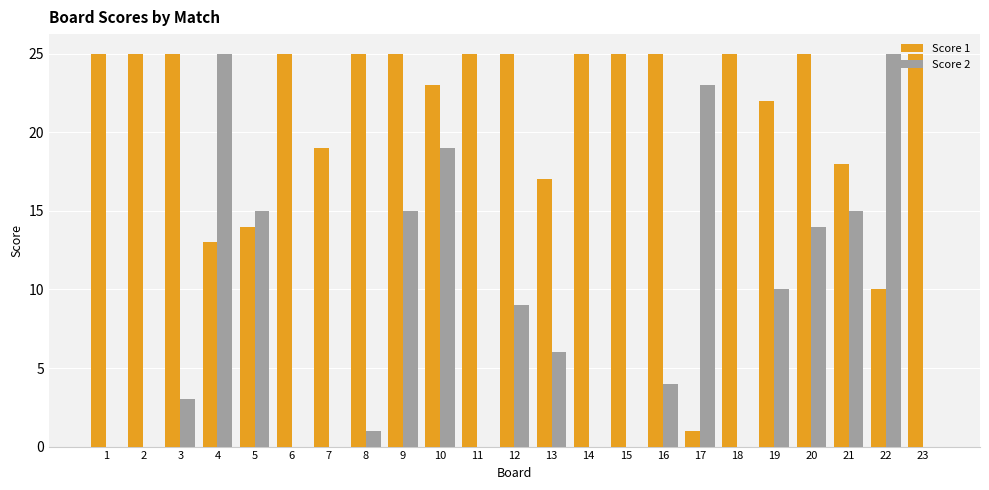

True or false: Score 1 has a value of 13 at 4.

True